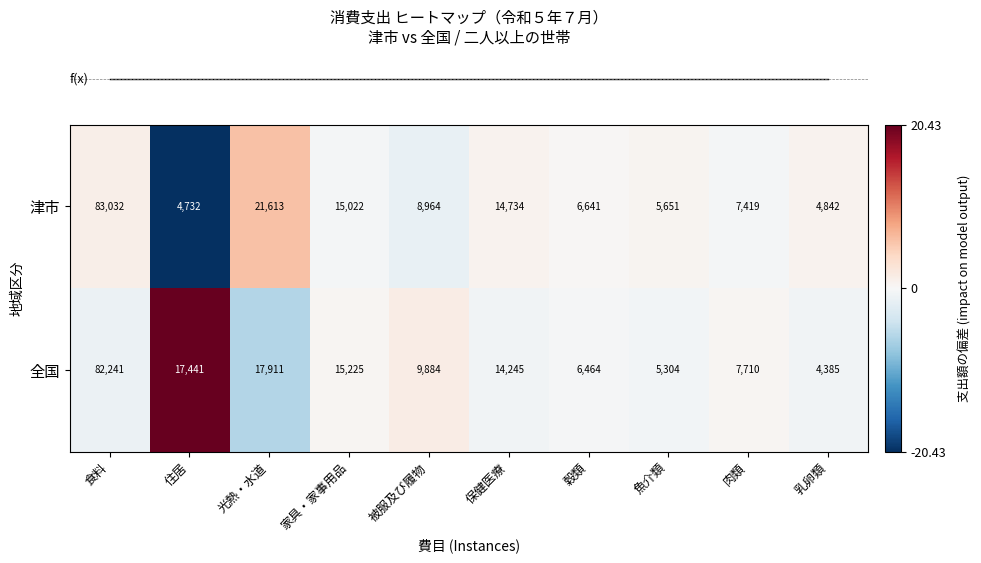

How many distinct data groups are displayed?

2